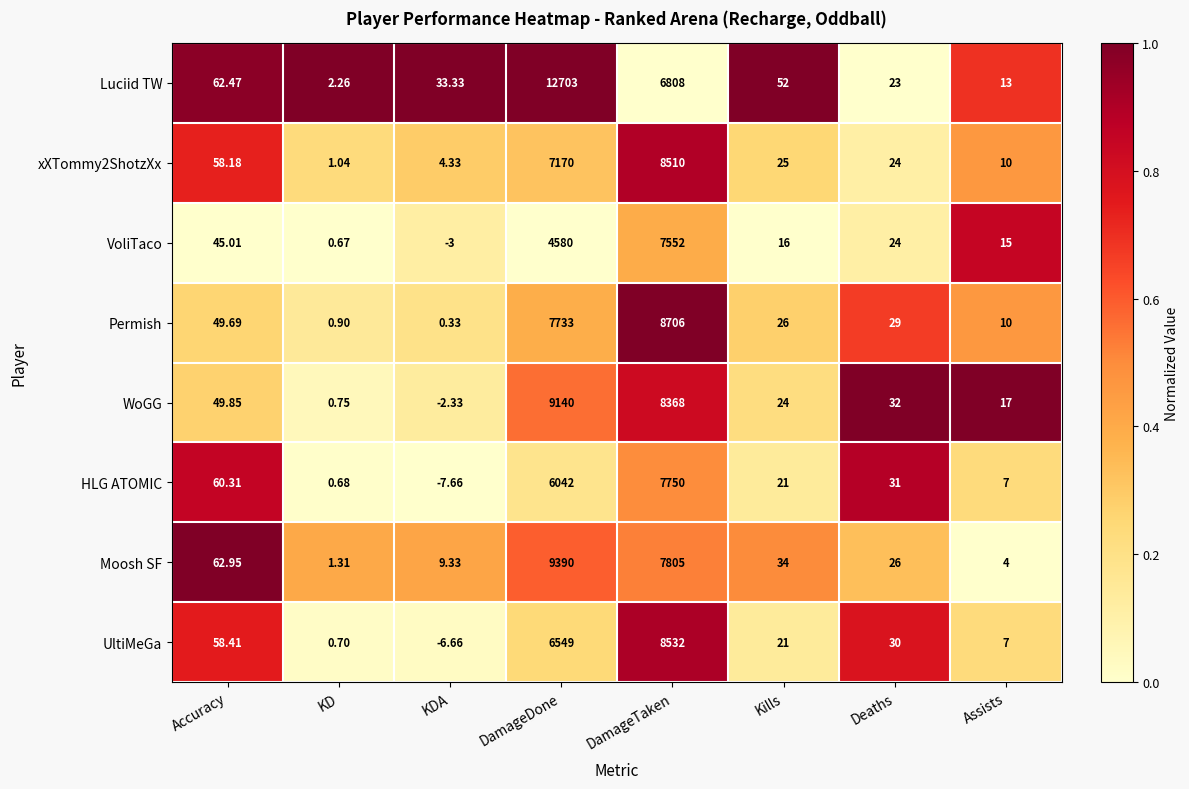

How many values in VoliTaco are below zero?

1